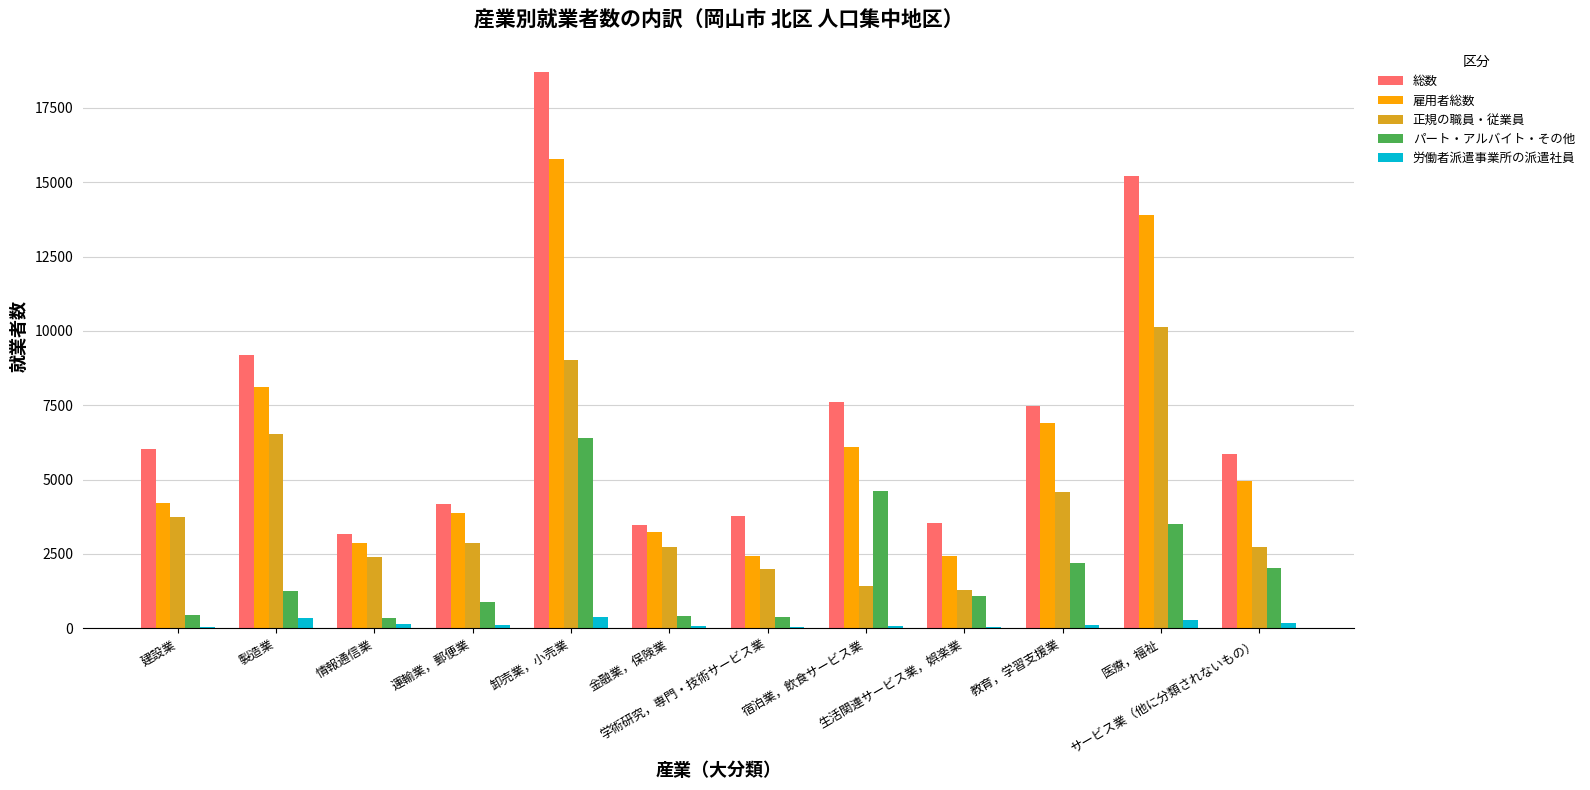

What is the maximum value shown in the chart?

18723